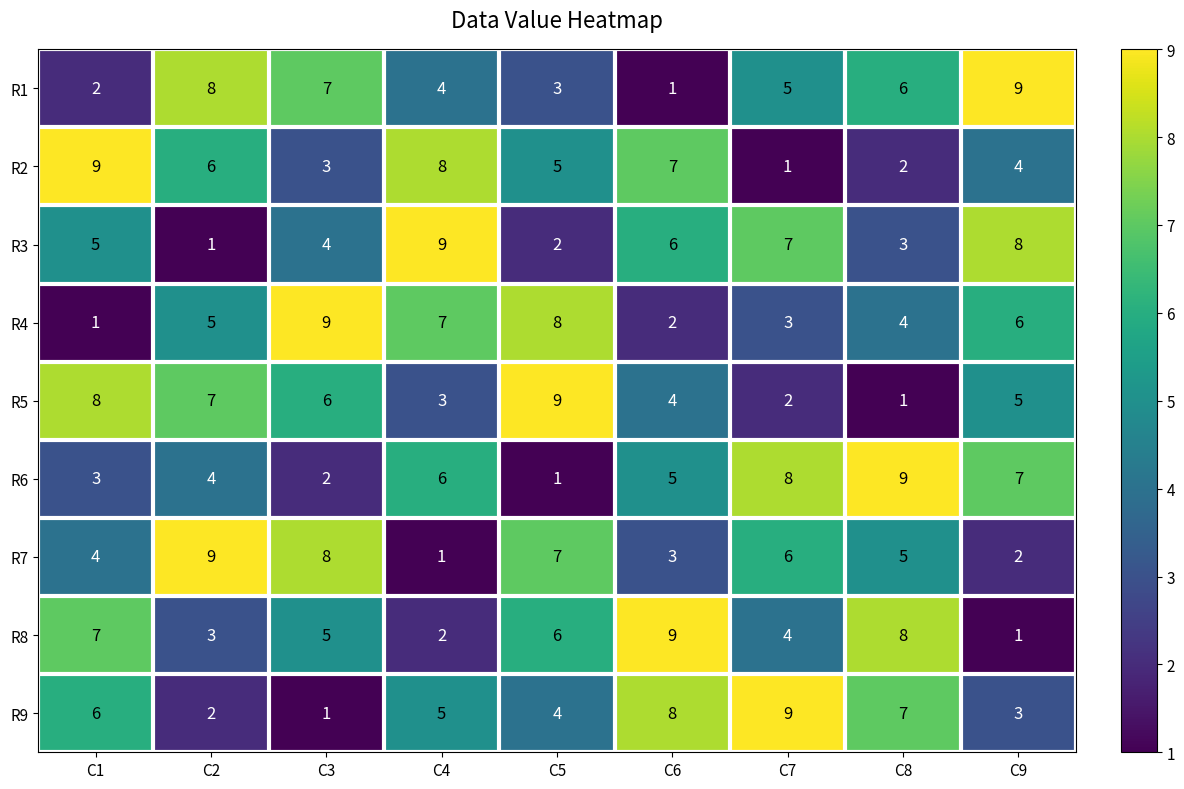

How many R9 values are between 3 and 7?

5